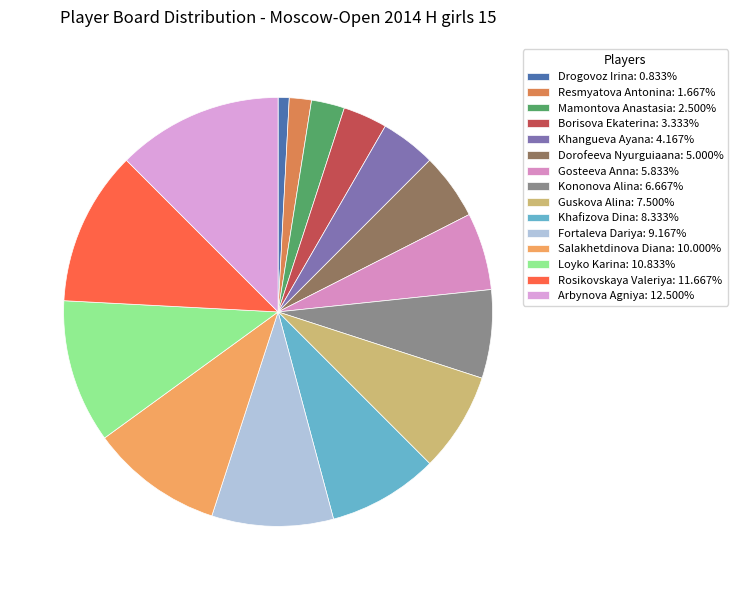

What percentage is NOT represented by Arbynova Agniya?

87.5%